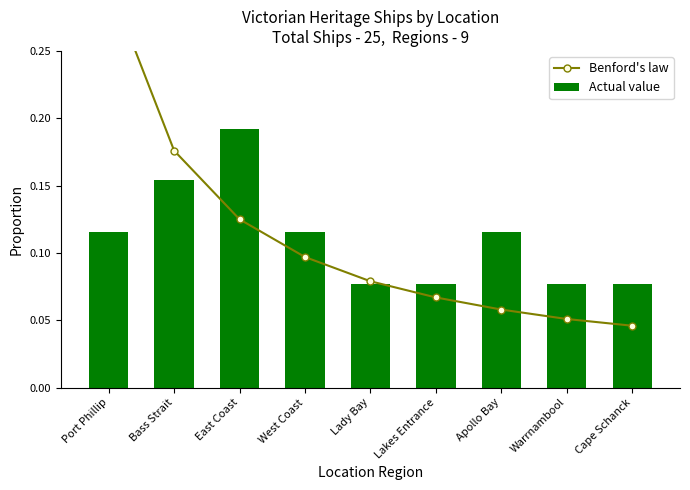

The Actual value series shows 0.1 at Cape Schanck. True or false?

True